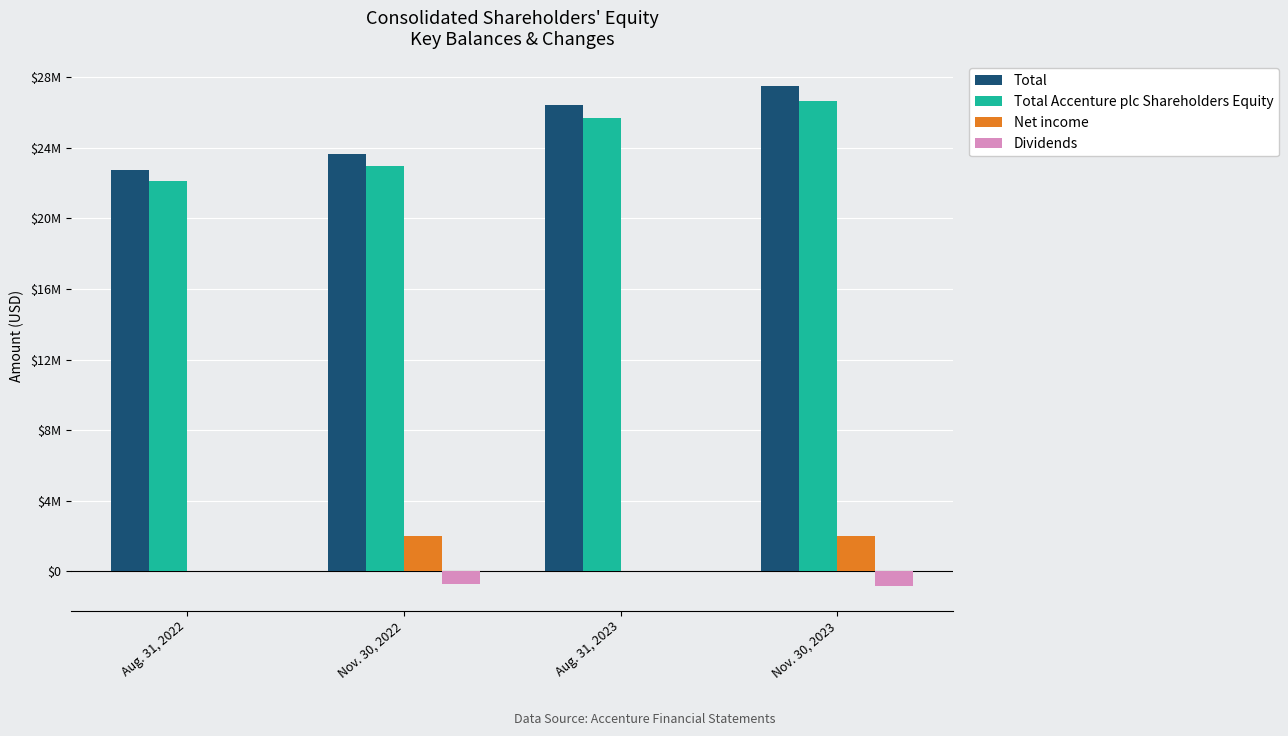

At which label is Total Accenture plc Shareholders Equity closest to 24391424?

Aug. 31, 2023